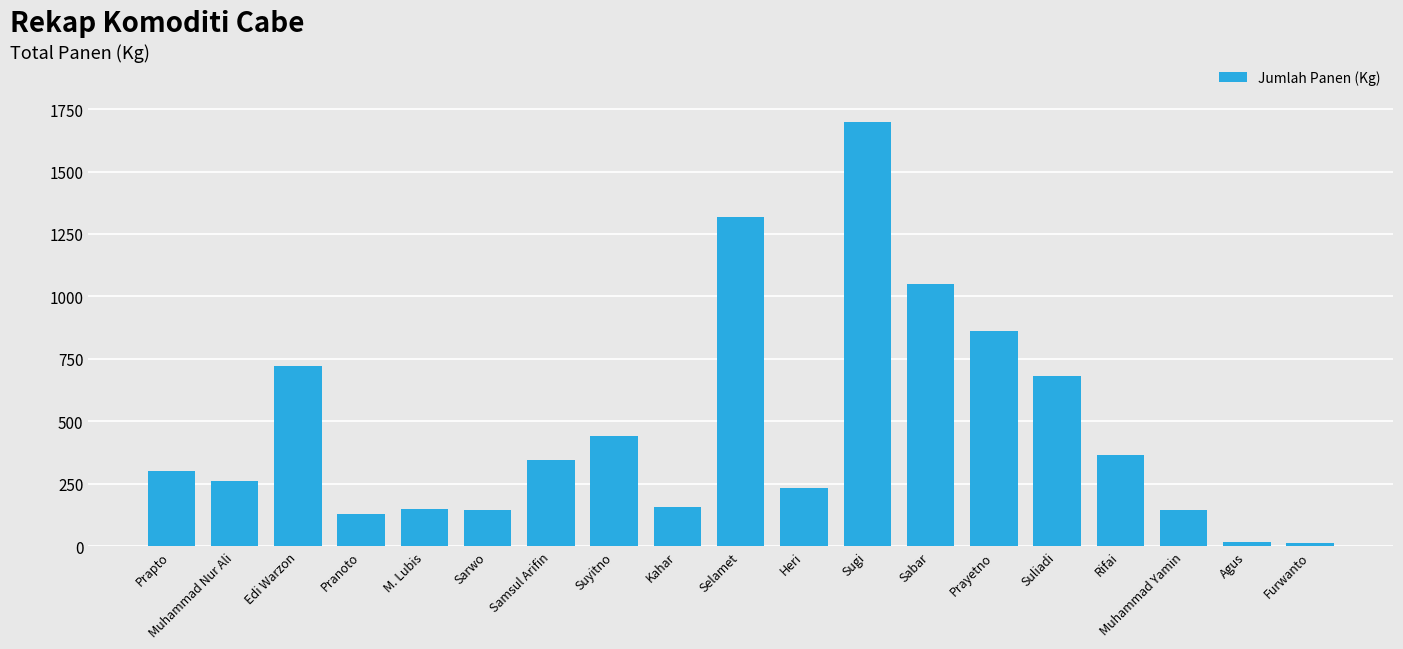

The value at Muhammad Nur Ali is 411. True or false?

False